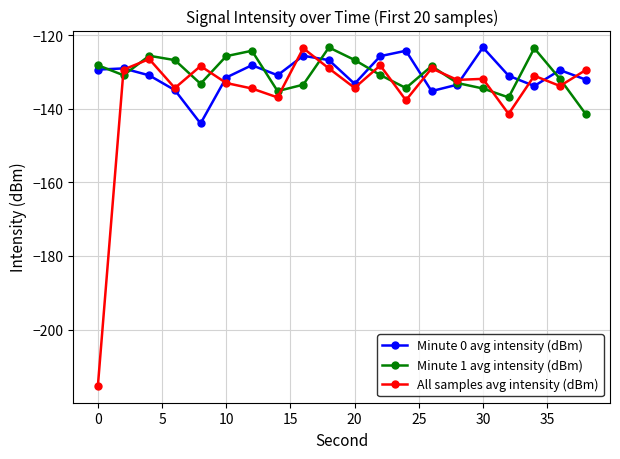

Which series has the largest range (max minus min)?

All samples avg intensity (dBm)